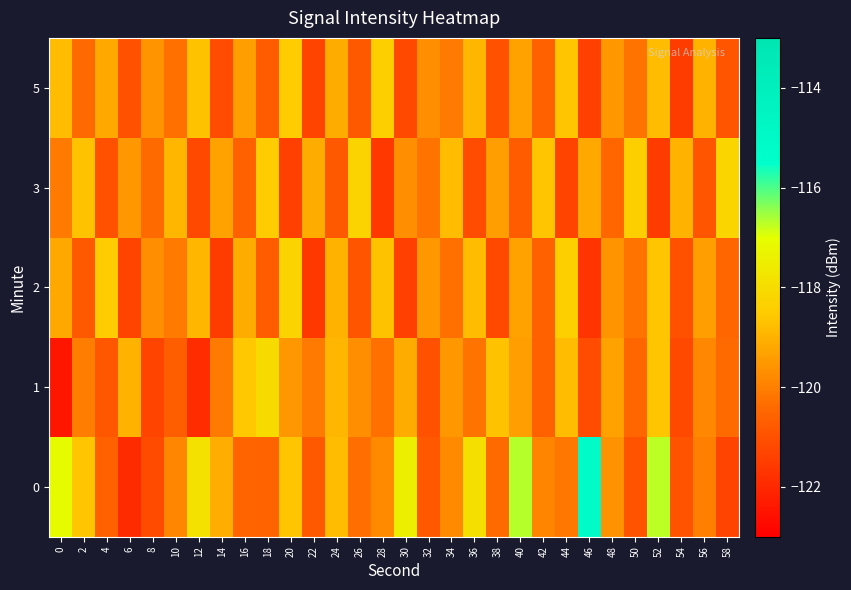

What is the spread (max minus min) of values at 0?

5.3